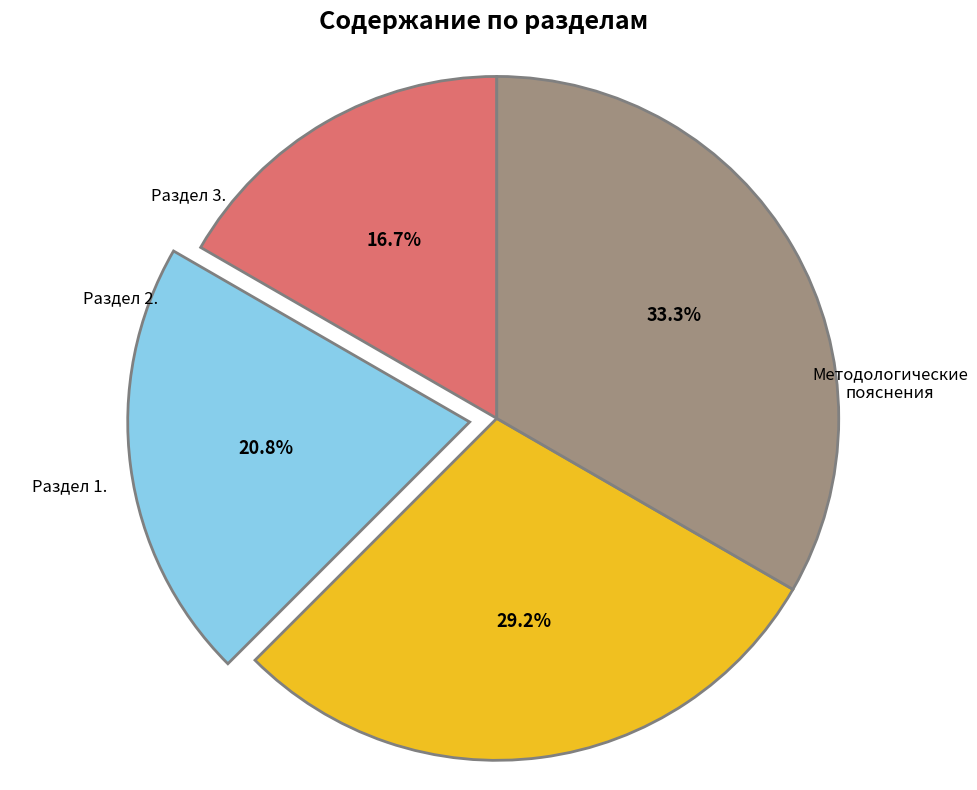

Is there any slice that represents more than half of the pie?

No